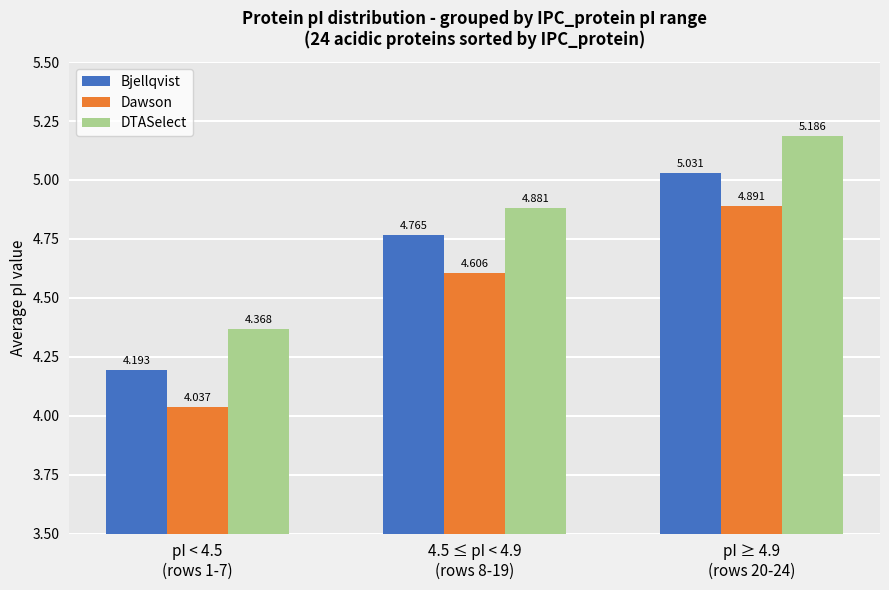

Count the number of categories in the chart.

3